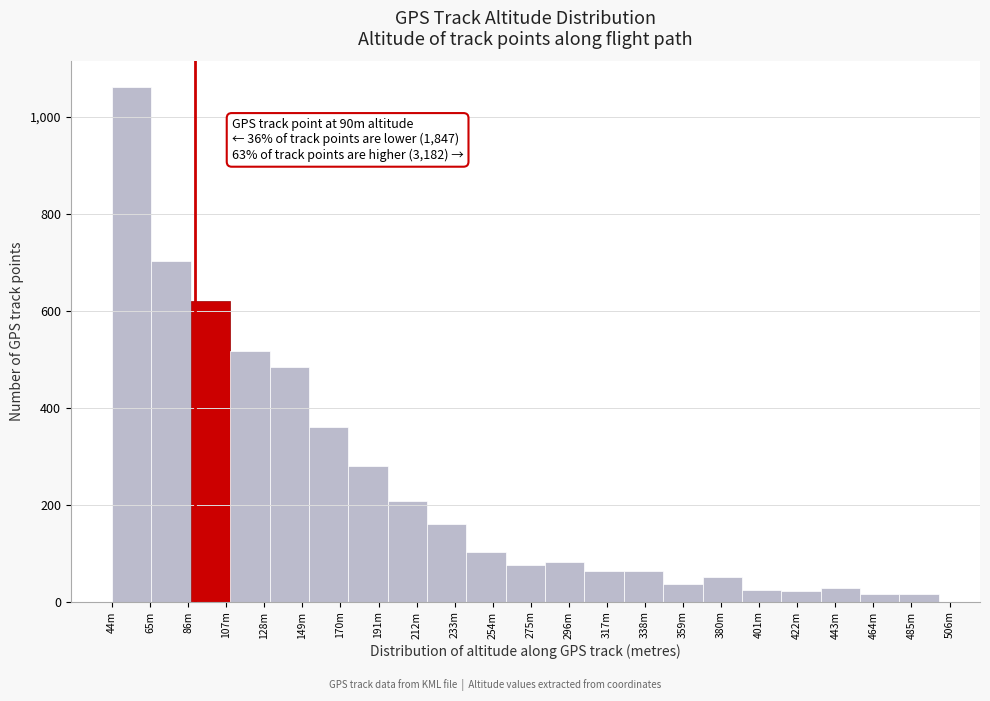

What is the difference between the maximum and minimum values?

1046